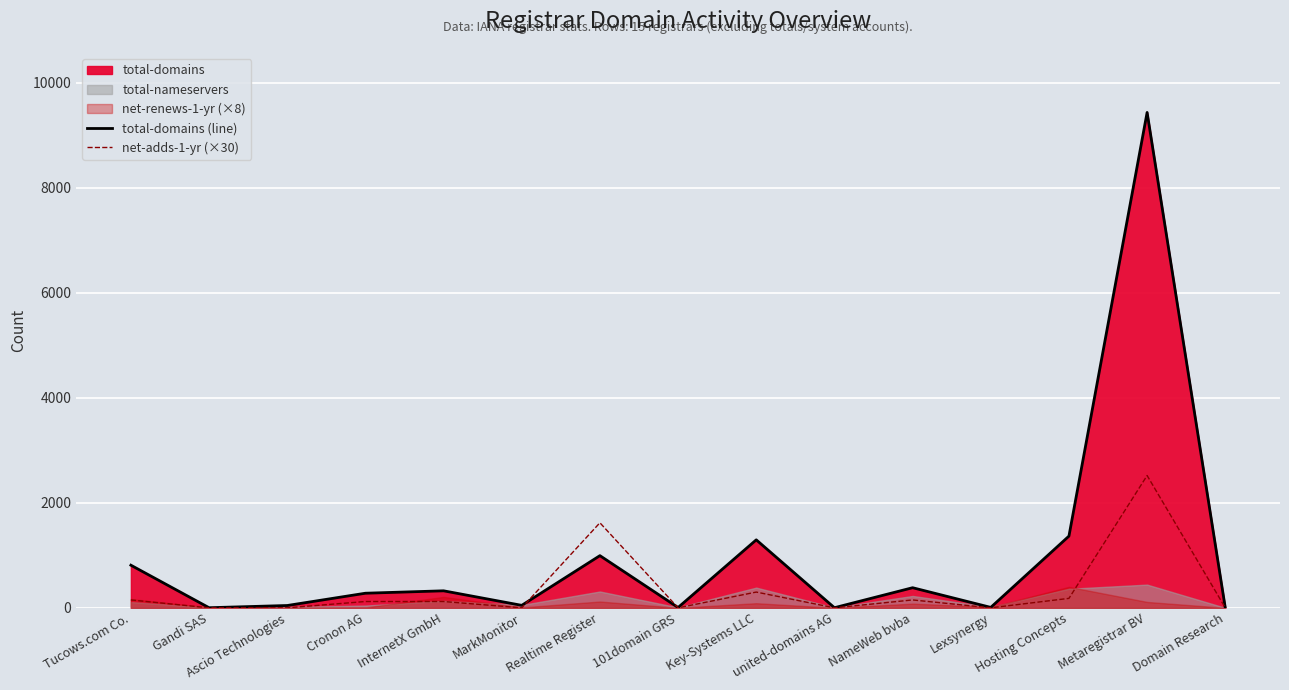

What is the total value across all series at Hosting Concepts?

1546